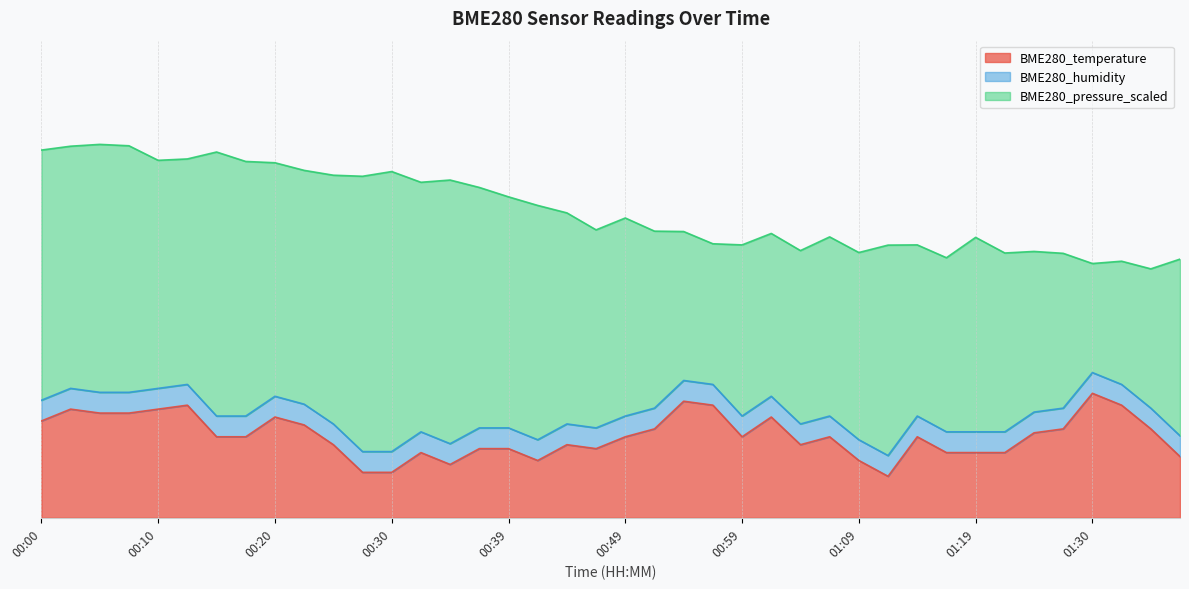

Which category has the lowest value in the BME280_pressure_scaled series?

01:34